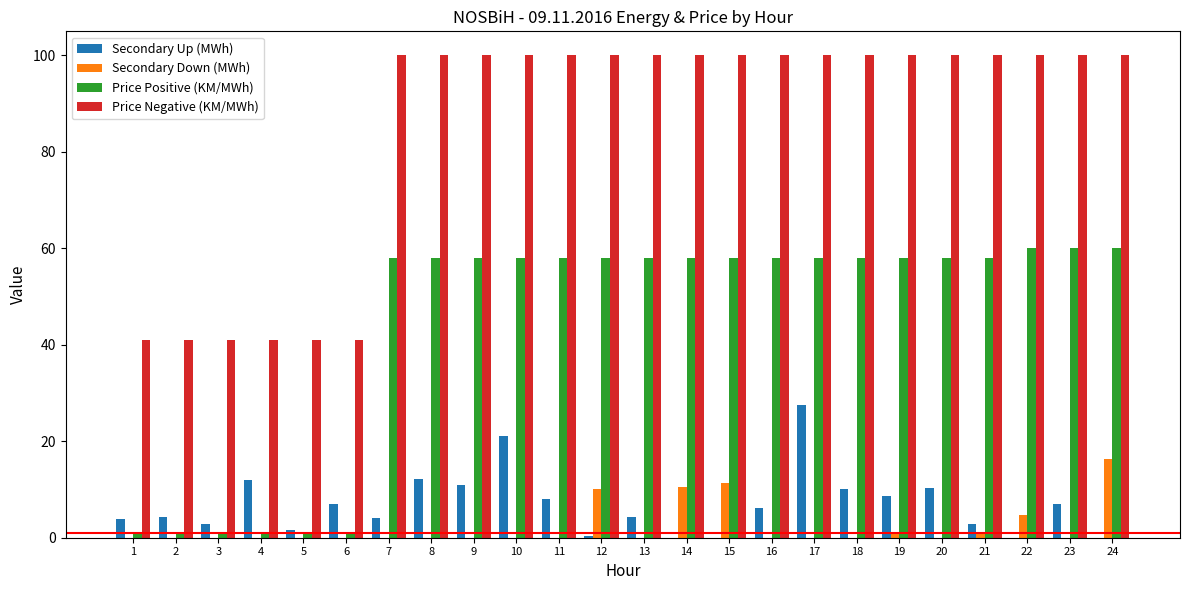

Which series changed the most between 3 and 20?

Price Negative (KM/MWh)